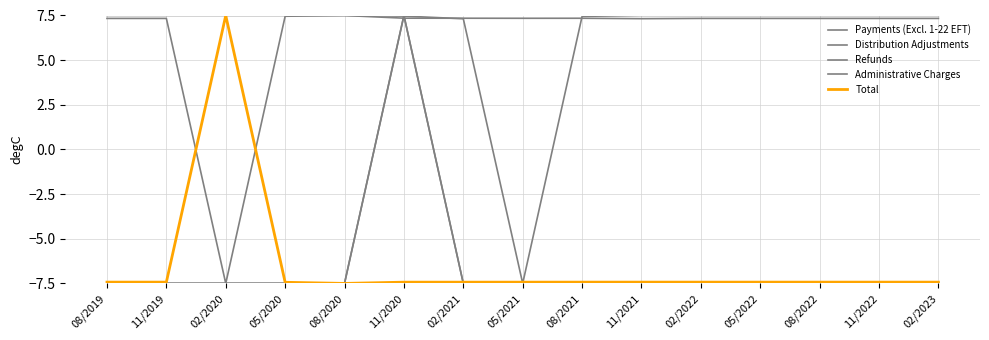

How many series are shown in this chart?

5